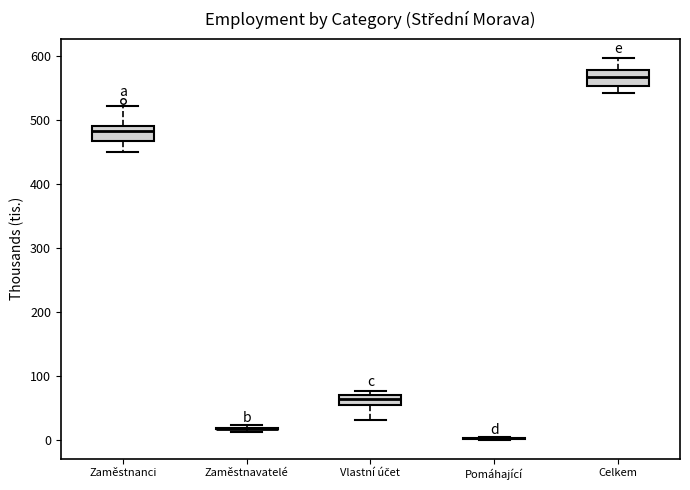

Reading left to right, transcribe this box plot: for each box, give where its median line is, the range the box spans, and where its two whiskers end, as read against the y-axis. The values are not printed on the chart, so give them approximately, as read against the axis.

Zaměstnanci: median 480, box 470 to 490, whiskers 450 to 520
Zaměstnavatelé: box collapsed to a line at 20, whiskers 10 to 20
Vlastní účet: median 70 (inside the box), box 60 to 70, whiskers 30 to 80
Pomáhající: box collapsed to a line at 0, whiskers 0 to 0
Celkem: median 570, box 550 to 580, whiskers 540 to 600